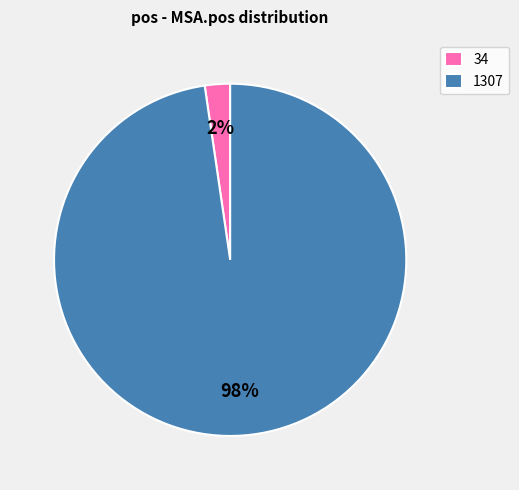

Is there any slice that represents more than half of the pie?

Yes